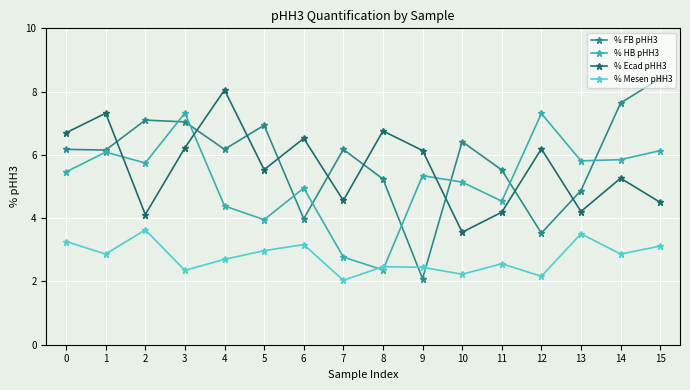

Which series has the largest range (max minus min)?

% FB pHH3